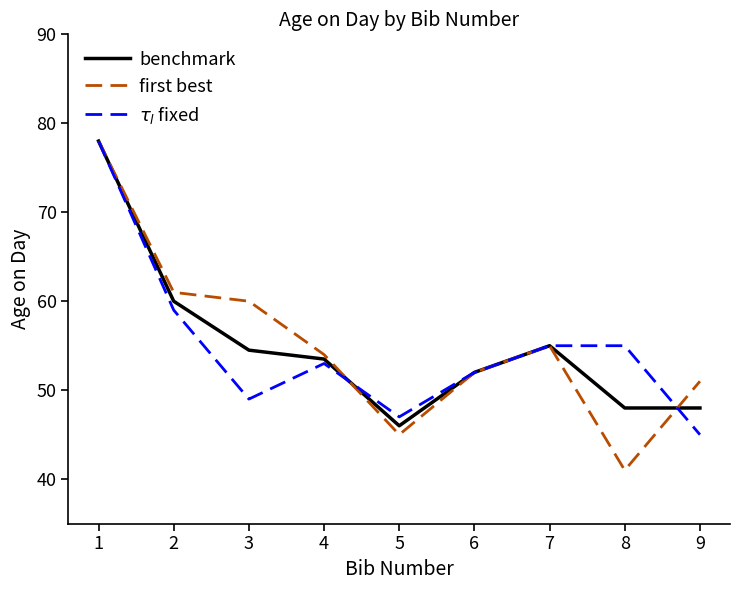

What are all the series names shown in the legend?

benchmark, first best, $\tau_l$ fixed